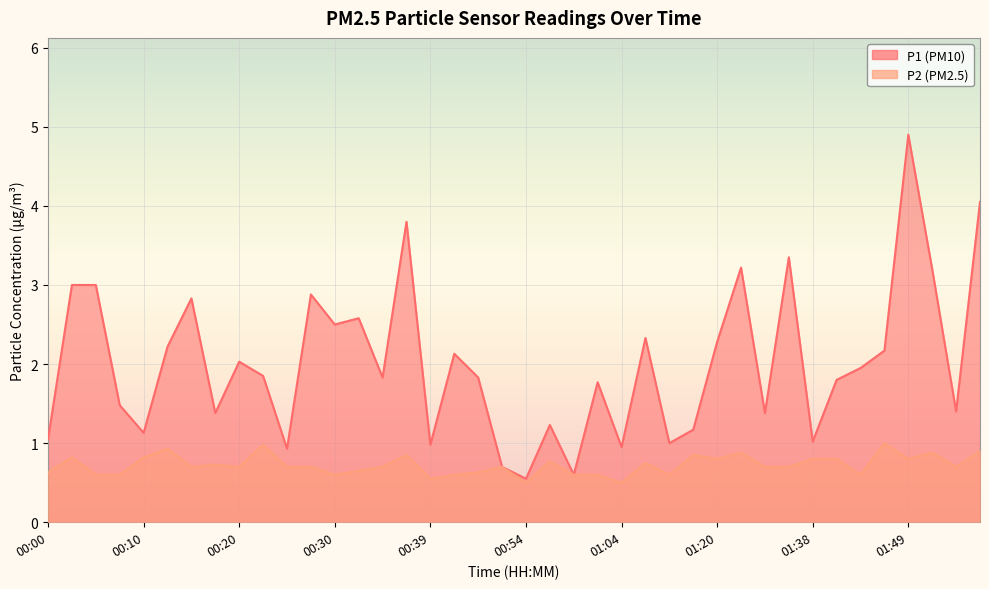

What position from the right is 01:51?

3